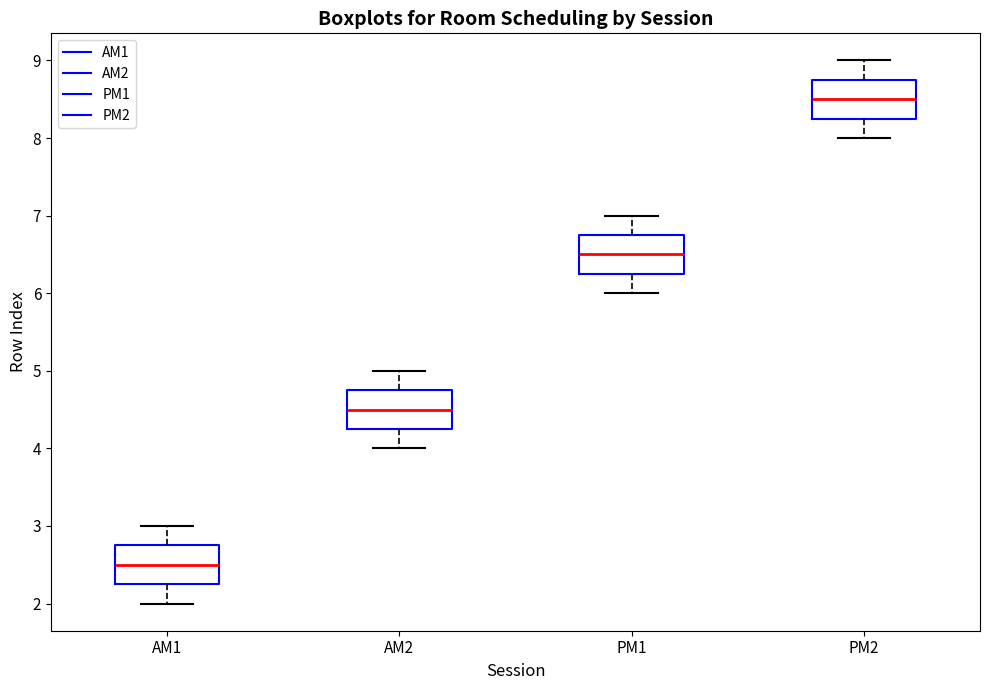

Where does the median line of the box for AM1 sit on the y-axis? The values are not printed on the chart, so give them approximately, as read against the axis.

2.5